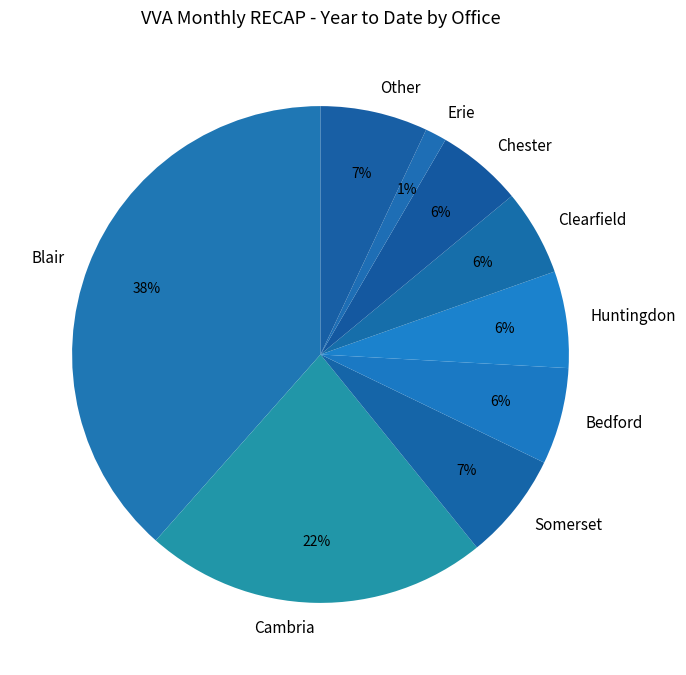

Do Other and Clearfield together represent more than half of the pie?

No